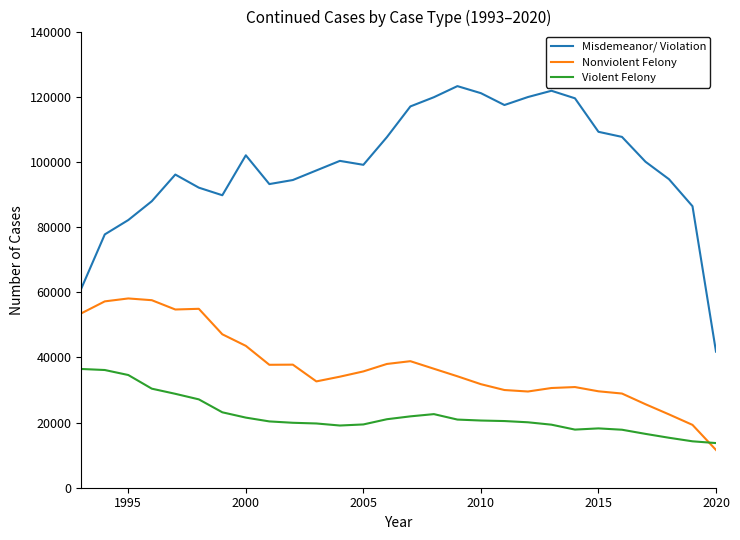

Which series has the largest total across all categories?

Misdemeanor/ Violation